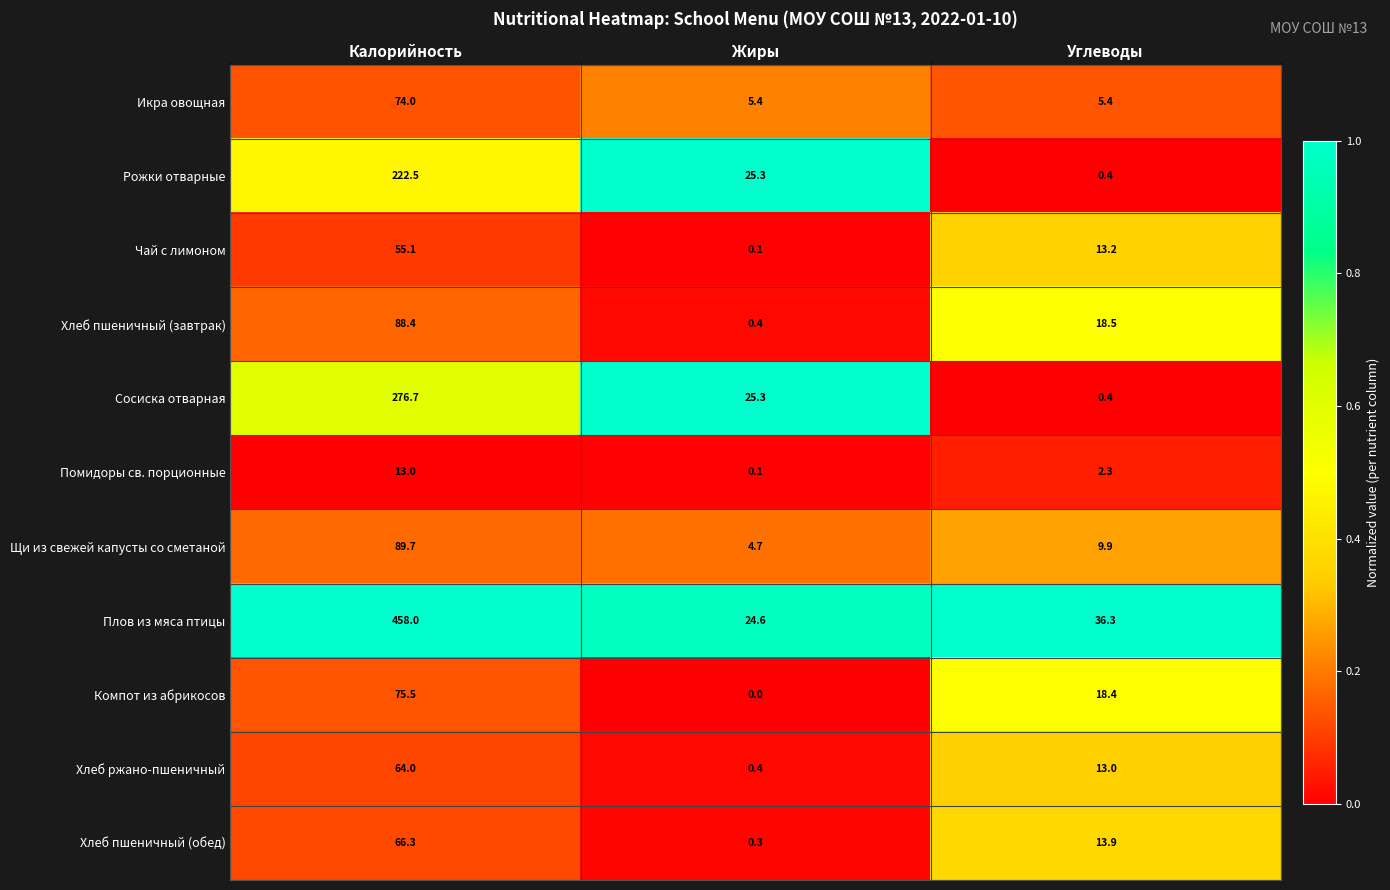

Which category has the highest value across all series?

Калорийность